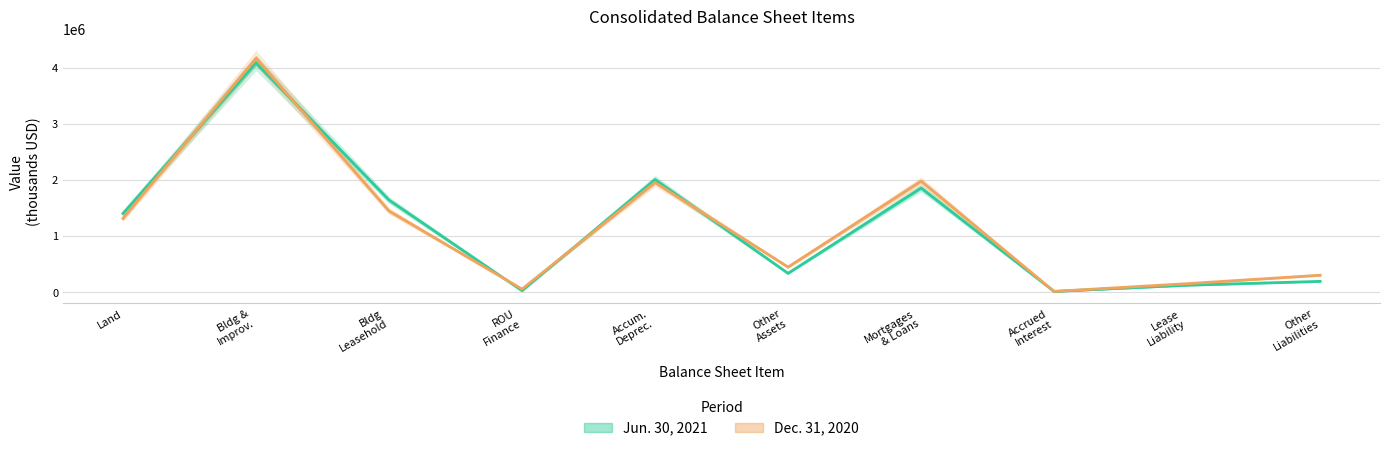

Which category has the lowest value across all series?

Accrued
Interest